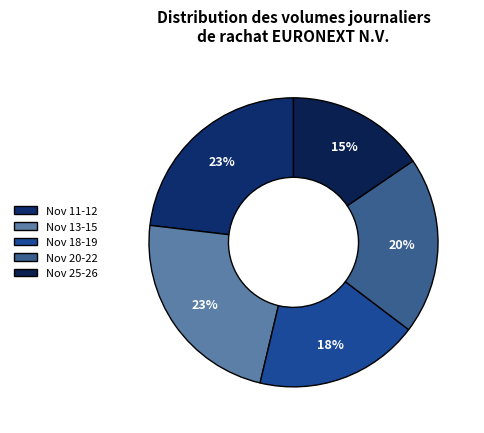

Is there a majority slice in this chart?

No